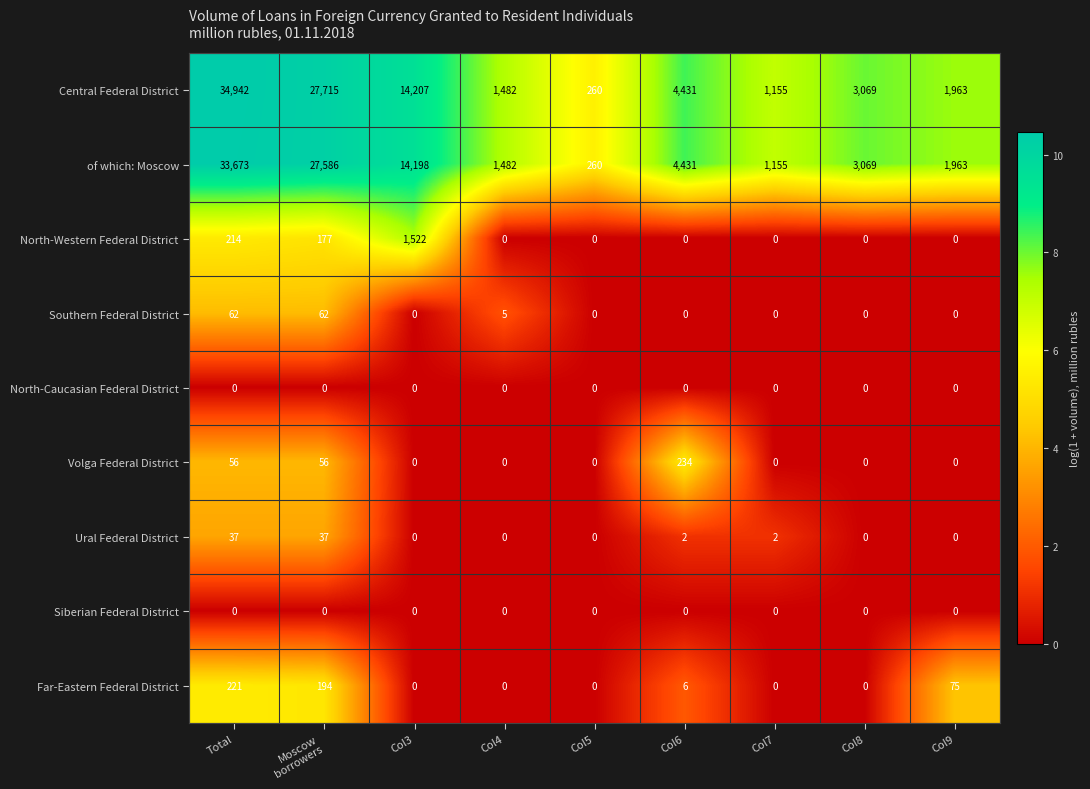

How many distinct data groups are displayed?

9